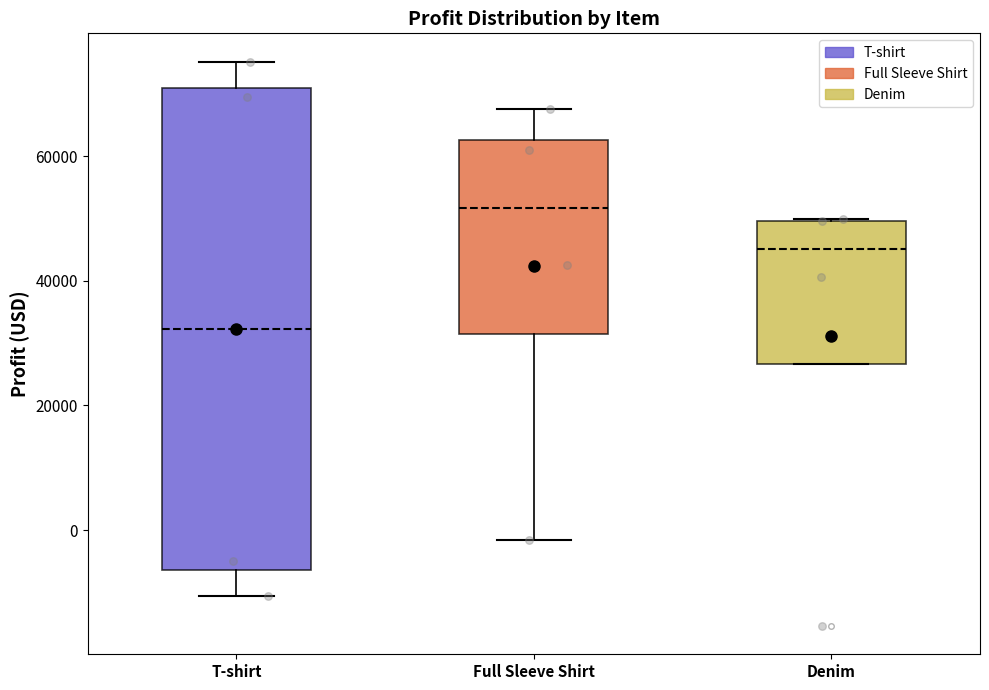

Where does the median line of the box for Denim sit on the y-axis? The values are not printed on the chart, so give them approximately, as read against the axis.

46000